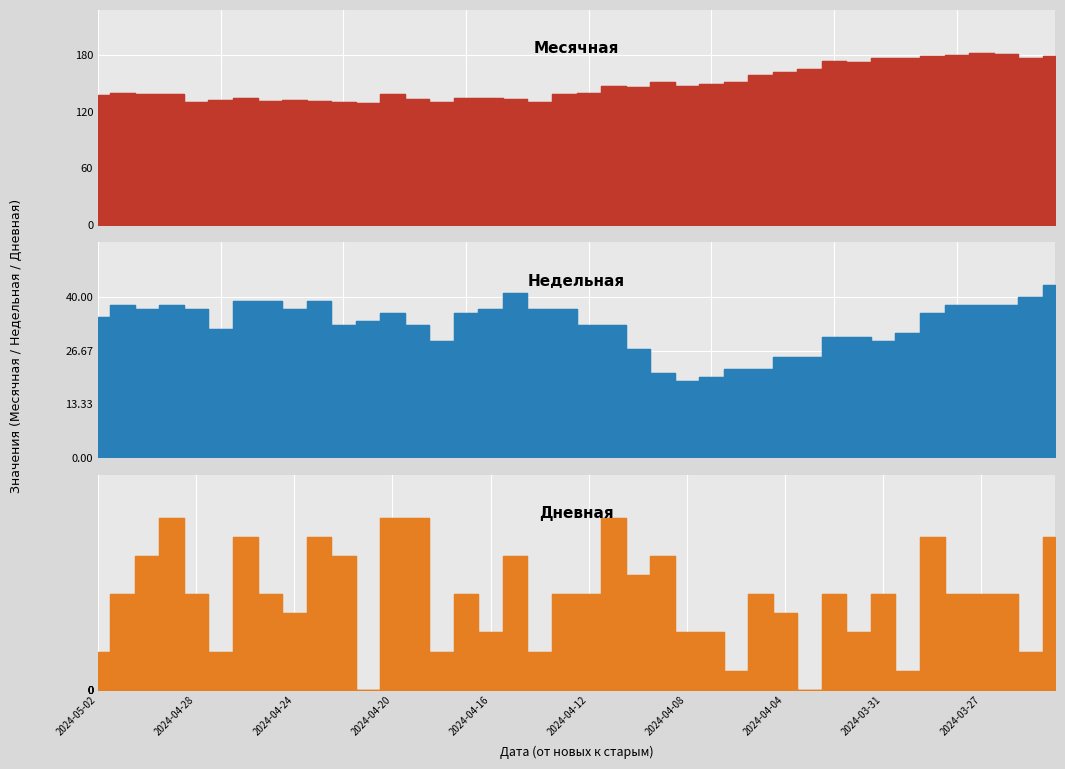

Which category has the highest value in the Недельная series?

2024-03-24